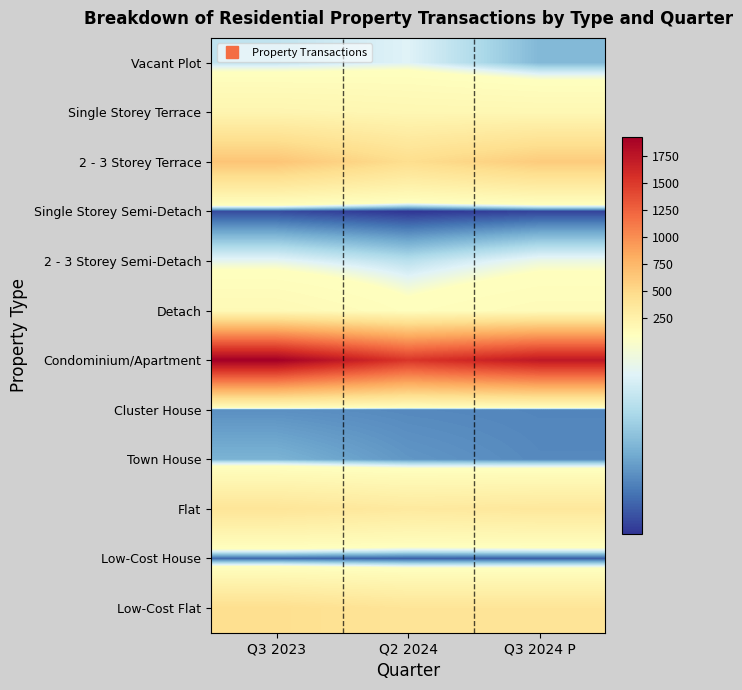

Count the number of data series in this chart.

12